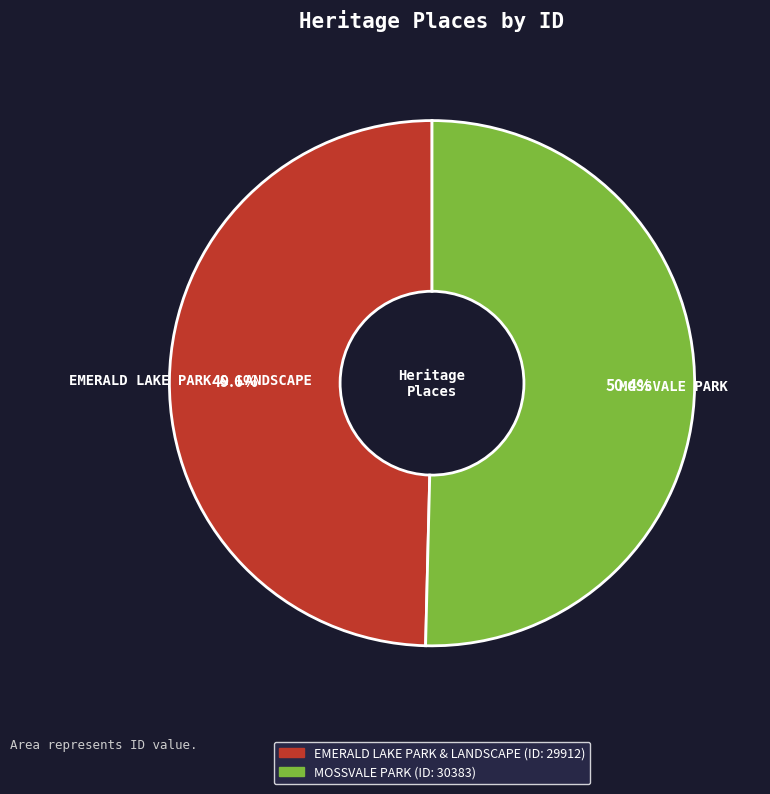

Do MOSSVALE PARK and EMERALD LAKE PARK & LANDSCAPE together represent more than half of the pie?

Yes